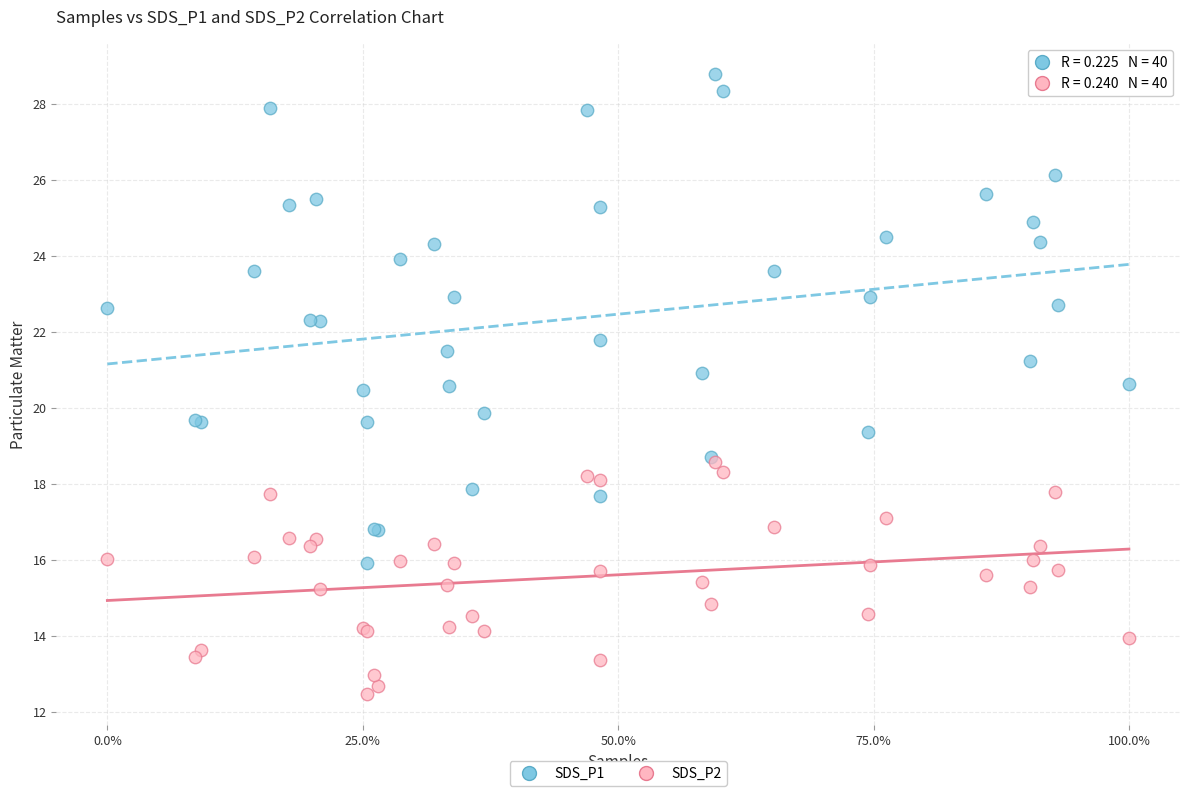

Which series has the largest Y range (max minus min)?

SDS_P1